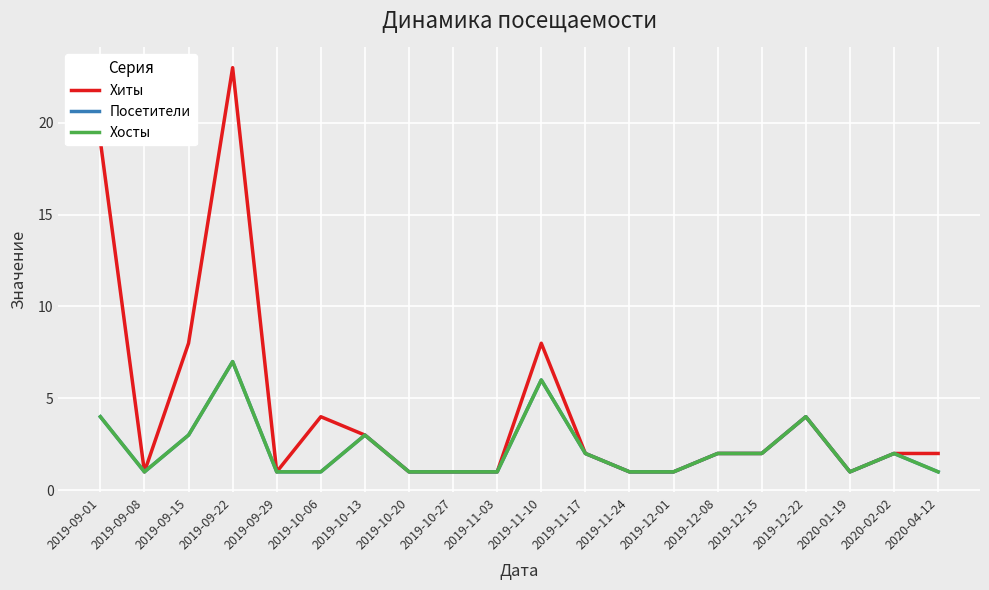

Is it true that Хосты equals 6 at 2019-09-01?

False